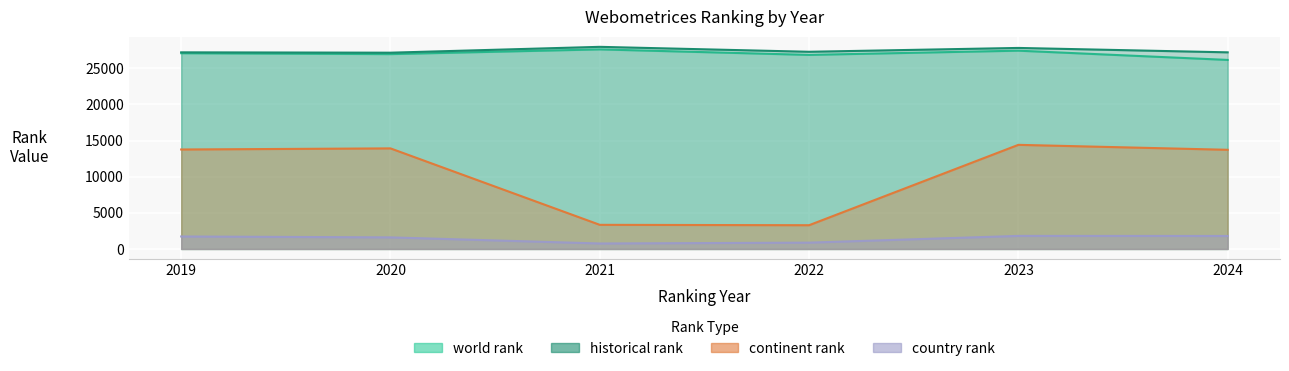

True or false: world rank has more than 1 points higher than both neighbors.

True